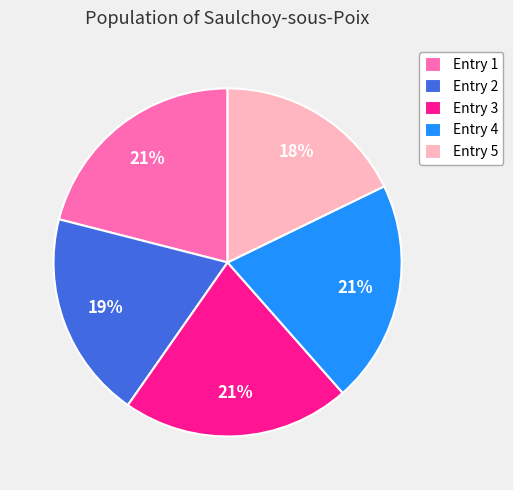

To the nearest percent, what is the average slice percentage?

20%